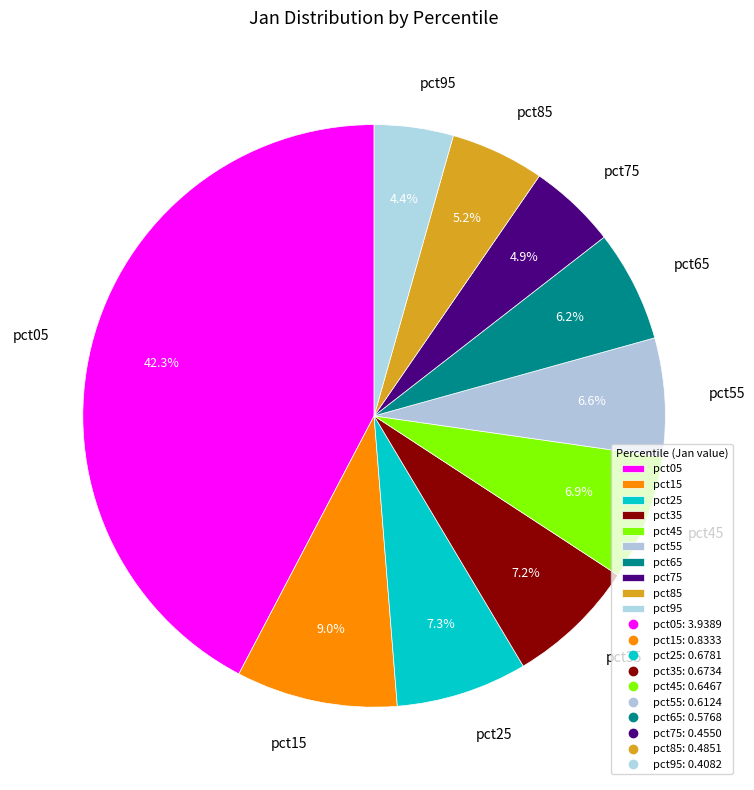

Is there any slice that represents more than half of the pie?

No